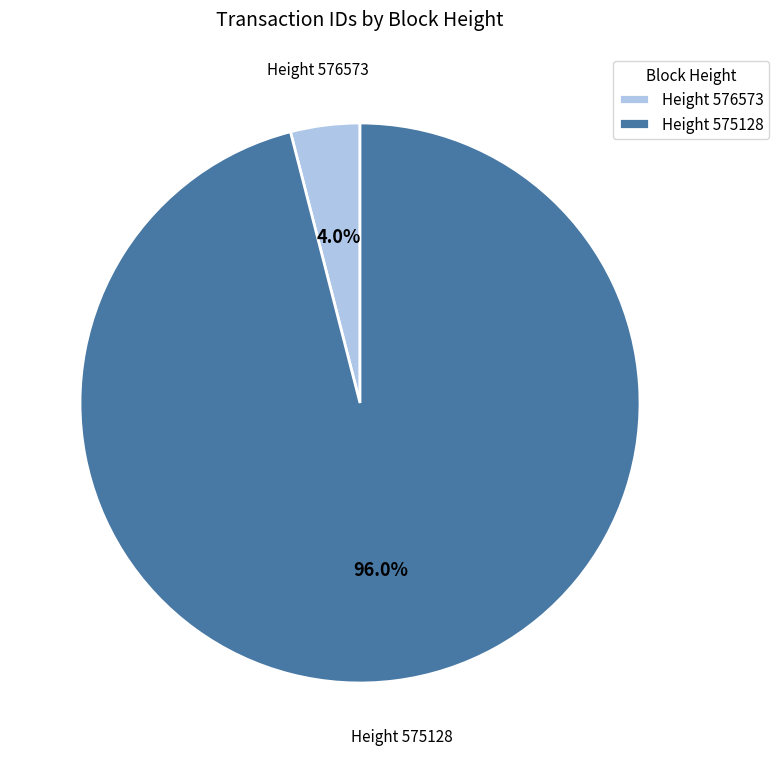

Rank the categories by value from lowest to highest.

Height 576573, Height 575128